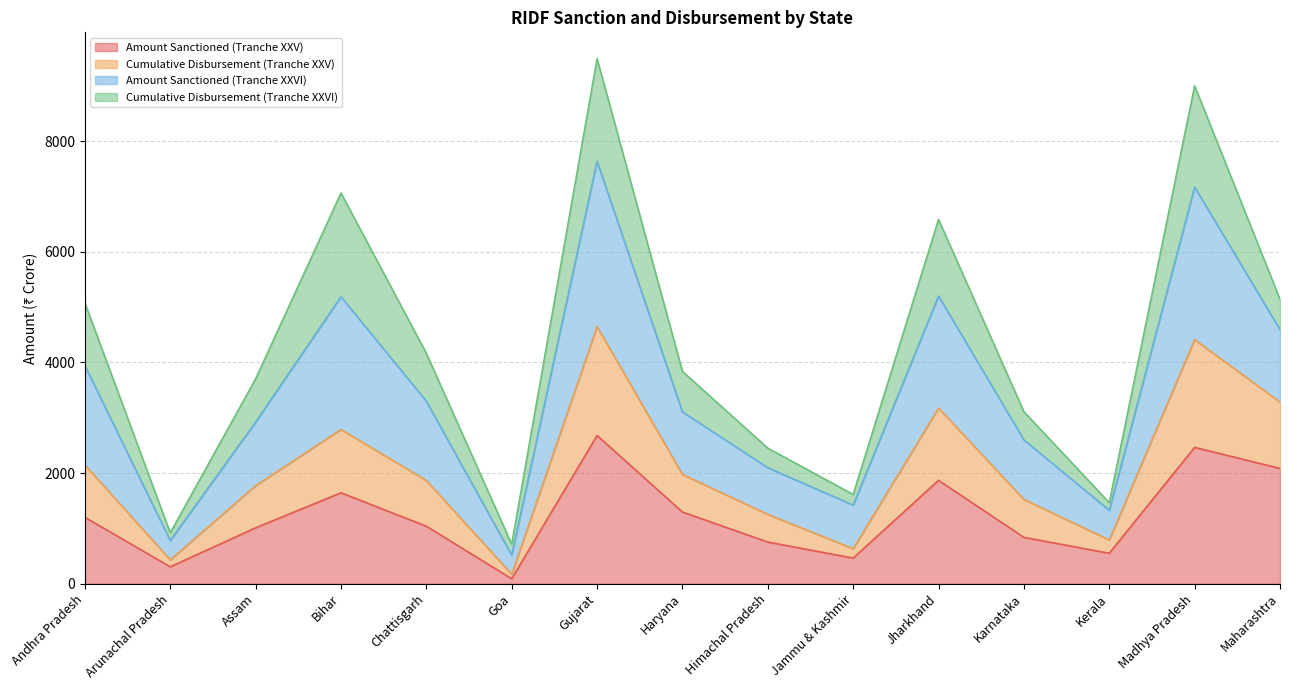

Is it true that Amount Sanctioned (Tranche XXV) equals 549.8 at Kerala?

True